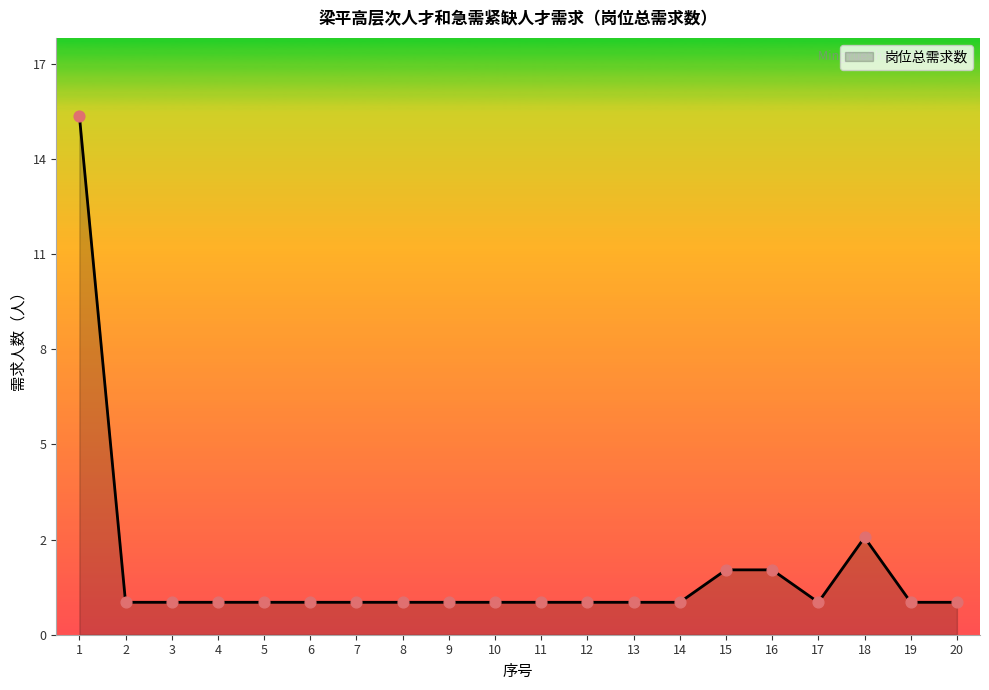

What is the ratio of the value at 12 to the value at 8?

1.0